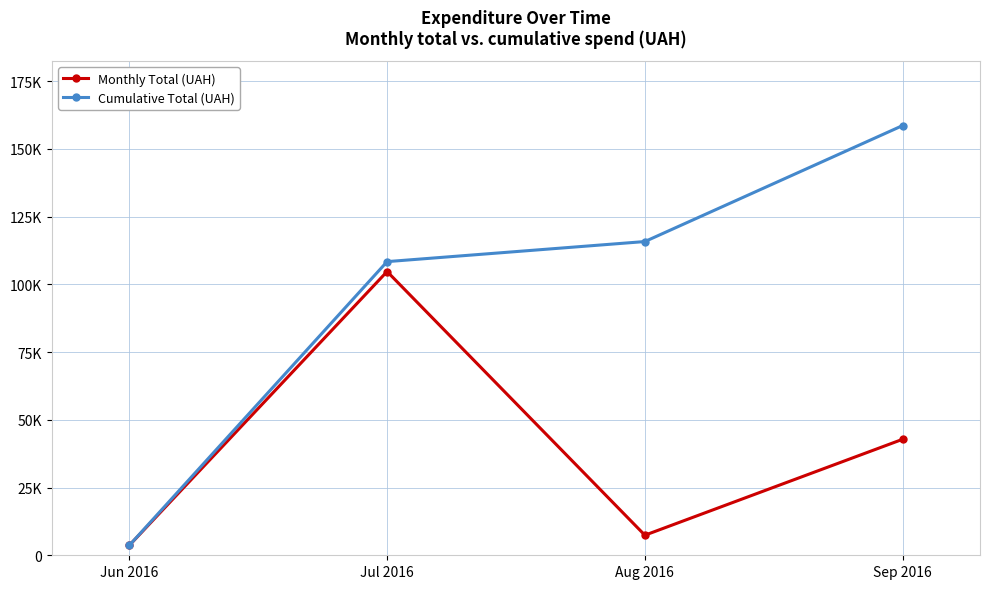

At which category does the chart reach its minimum across all series?

Jun 2016